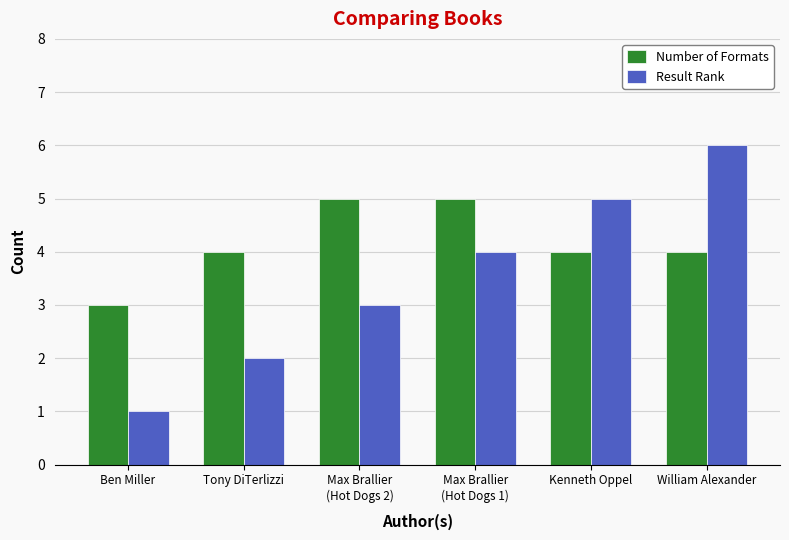

What is the value of the Number of Formats bar at the 6th from the left?

4